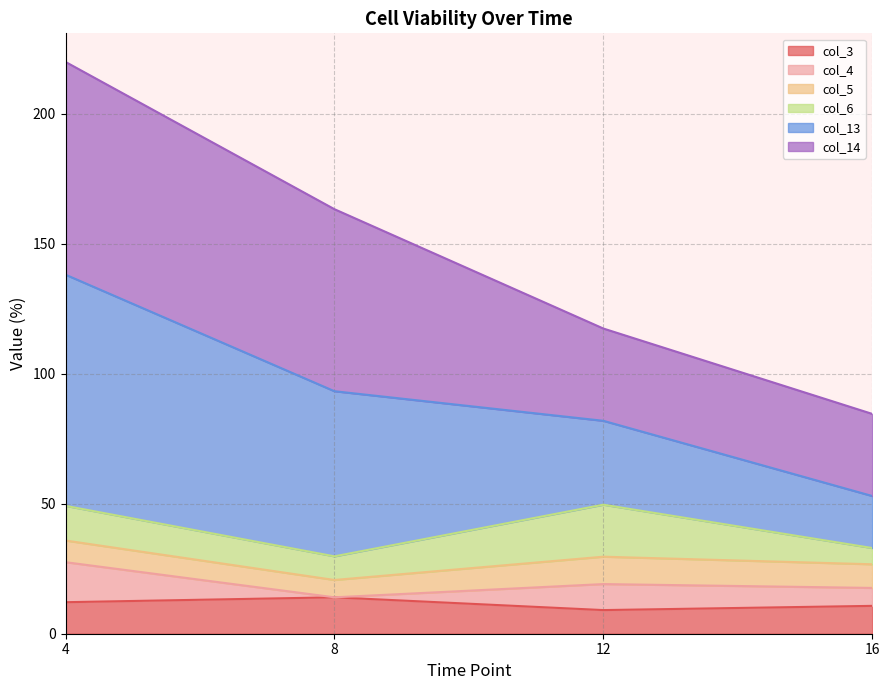

What are all the series names shown in the legend?

col_3, col_4, col_5, col_6, col_13, col_14